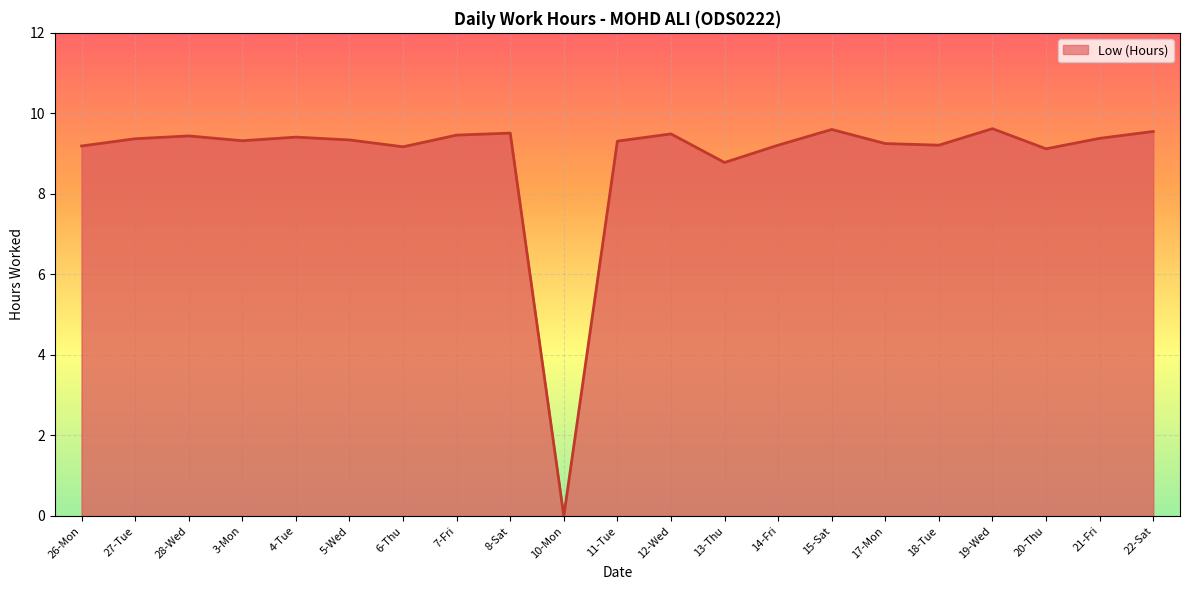

Approximately how many times larger is the value at 14-Fri compared to 17-Mon?

1.0